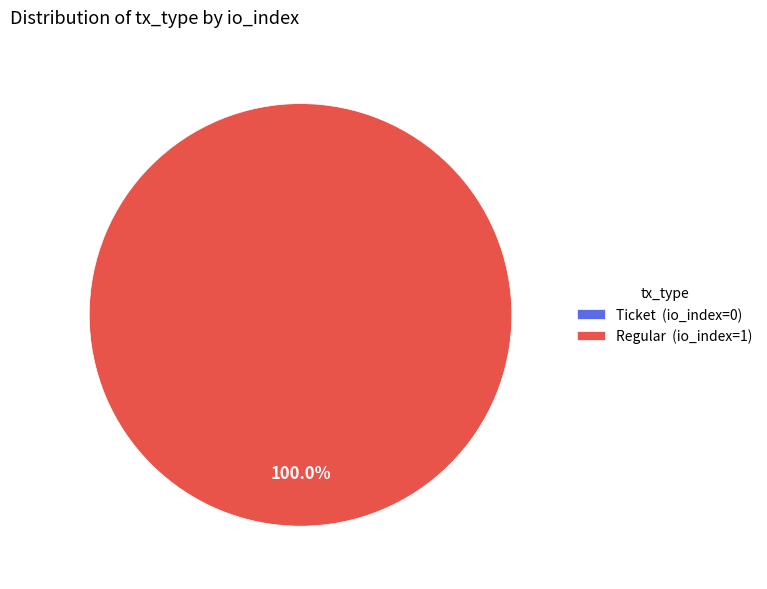

Which slice represents more than half of the pie?

Regular